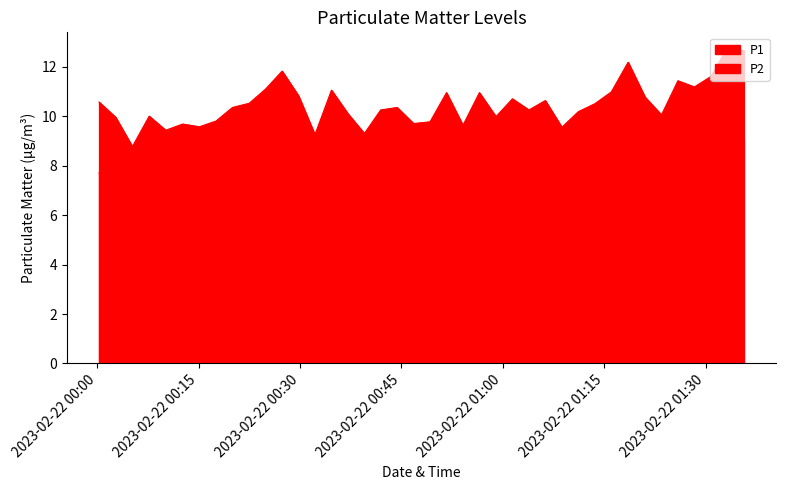

At which category does P2 reach its first local peak?

2023-02-22T00:02:44